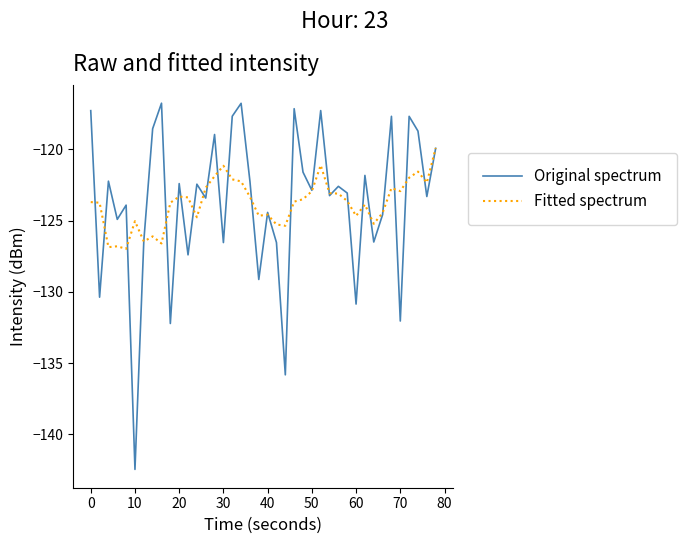

Does the chart have visible grid lines?

No